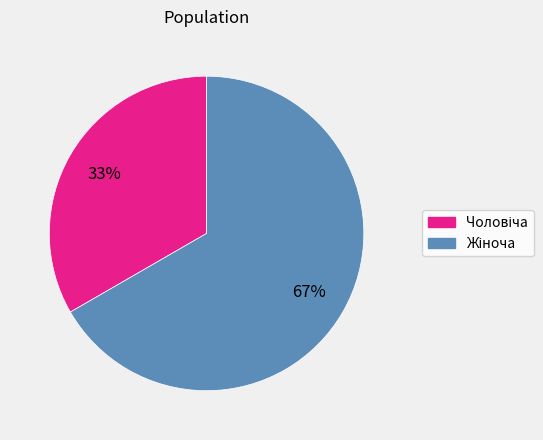

To the nearest percent, what is the average slice percentage?

50%